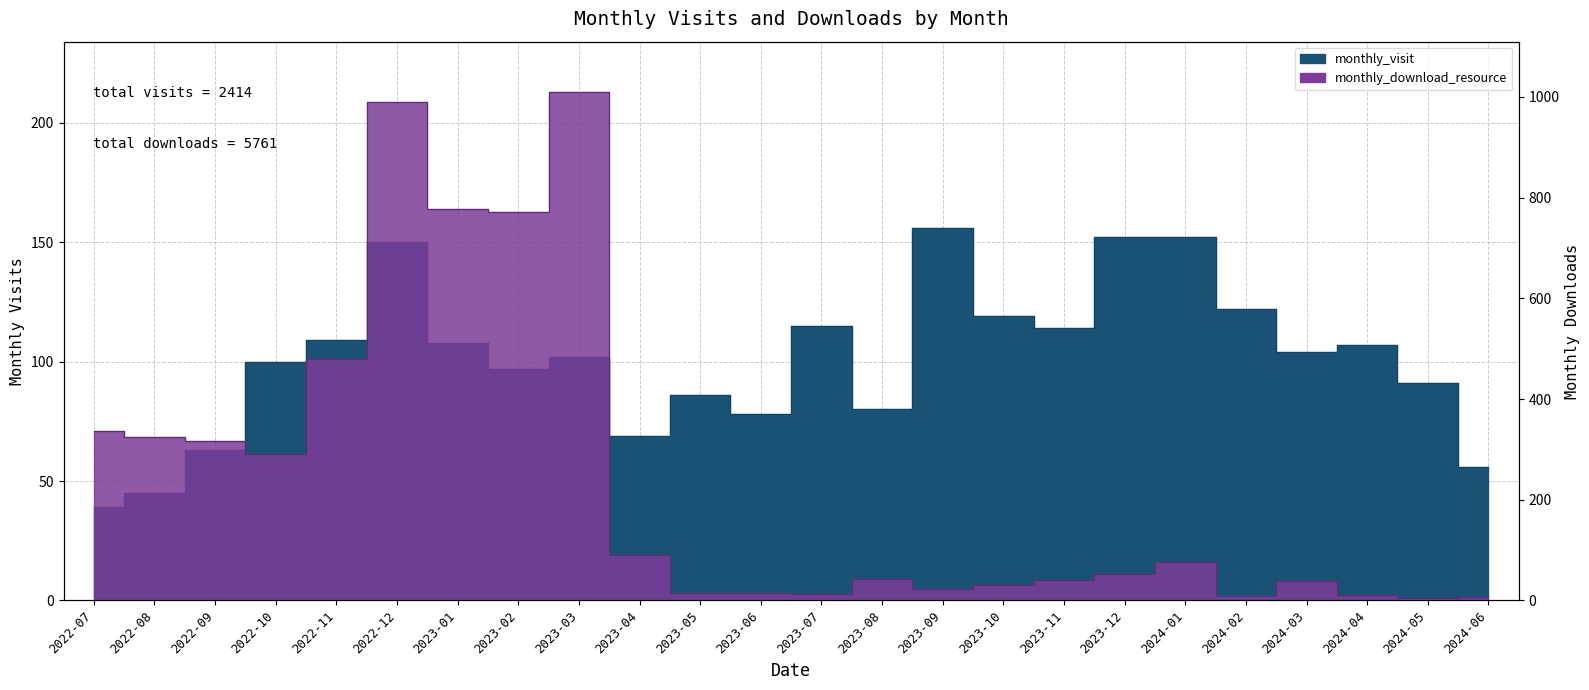

What is the minimum value for monthly_download_resource?

5